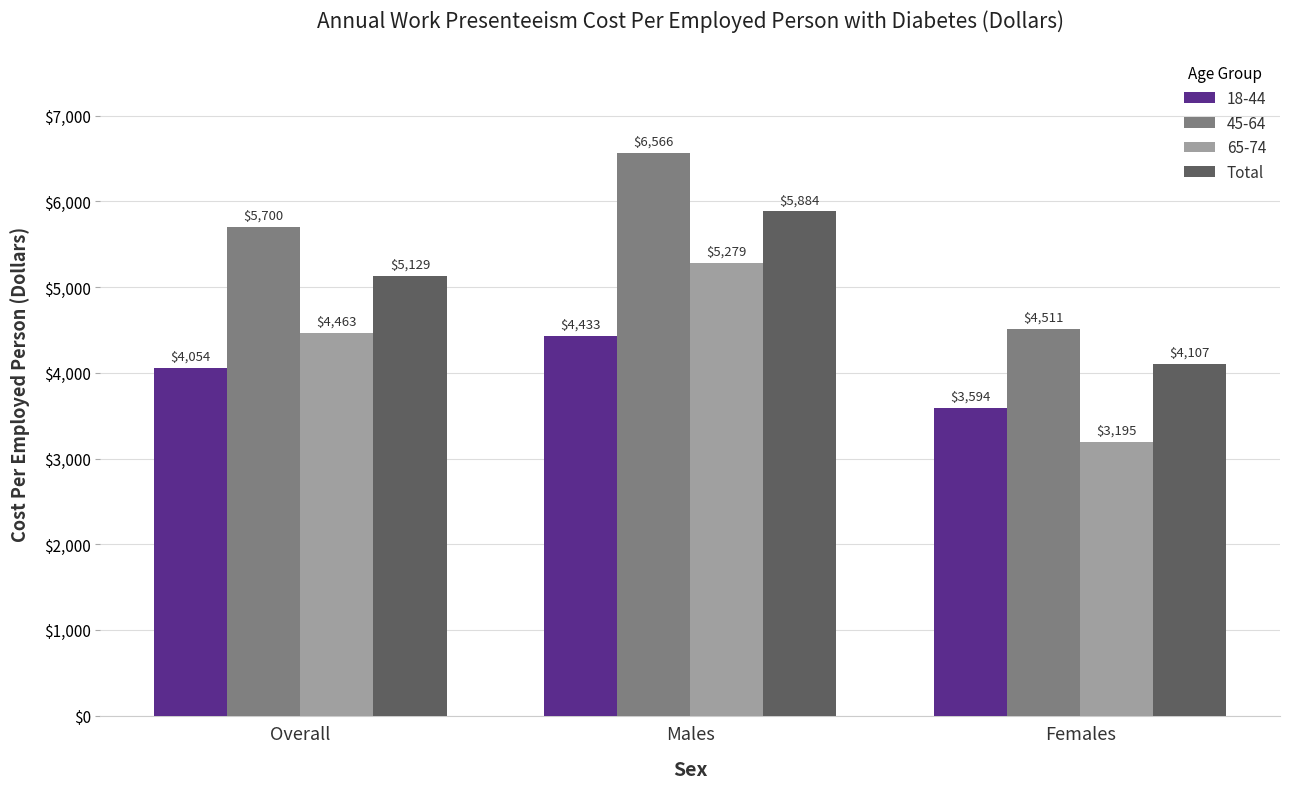

Reading left to right, transcribe all the data shown in this chart.

18-44: Overall=4054	Males=4433	Females=3594
45-64: Overall=5700	Males=6566	Females=4511
65-74: Overall=4463	Males=5279	Females=3195
Total: Overall=5129	Males=5884	Females=4107